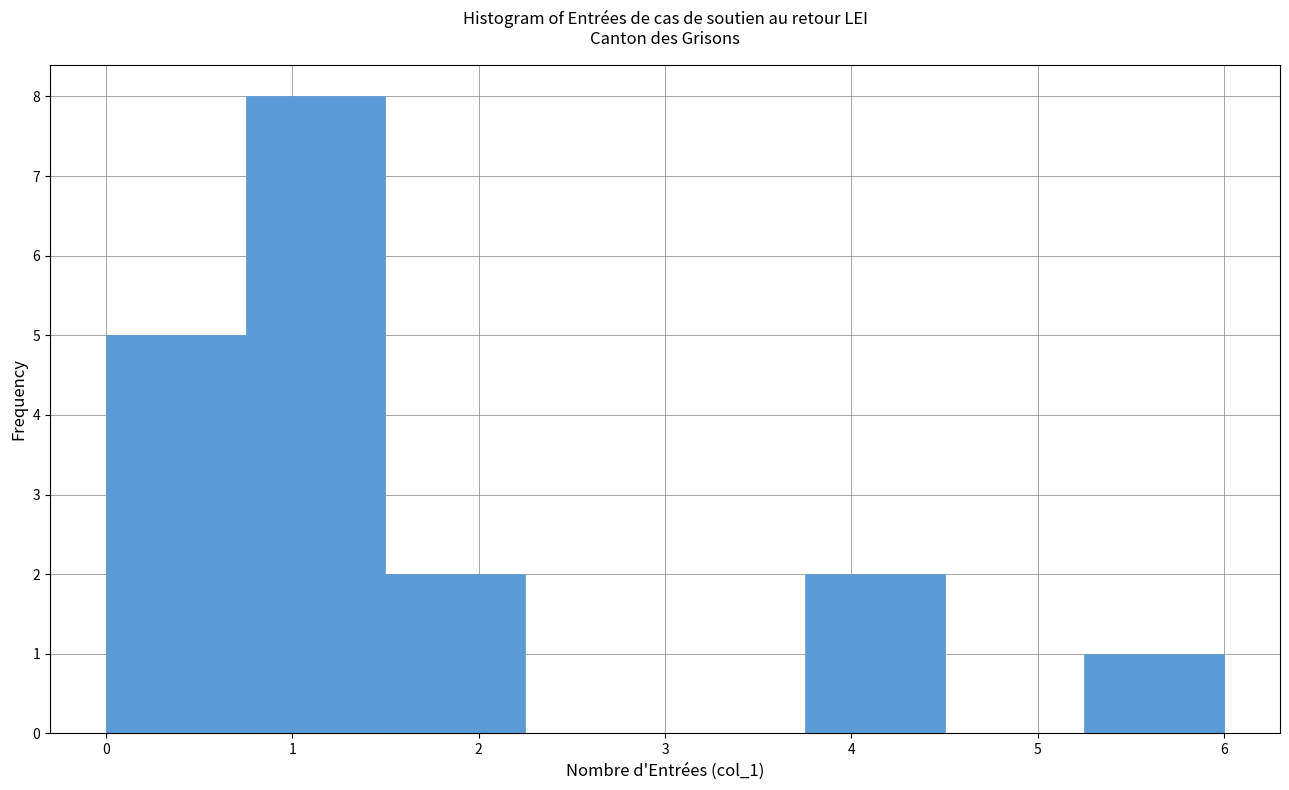

How tall is the bar that spans 1.50 to 2.25 on the x-axis? Neither the bar edges nor the heights are printed on the chart, so give them approximately, as read against the axes.

2